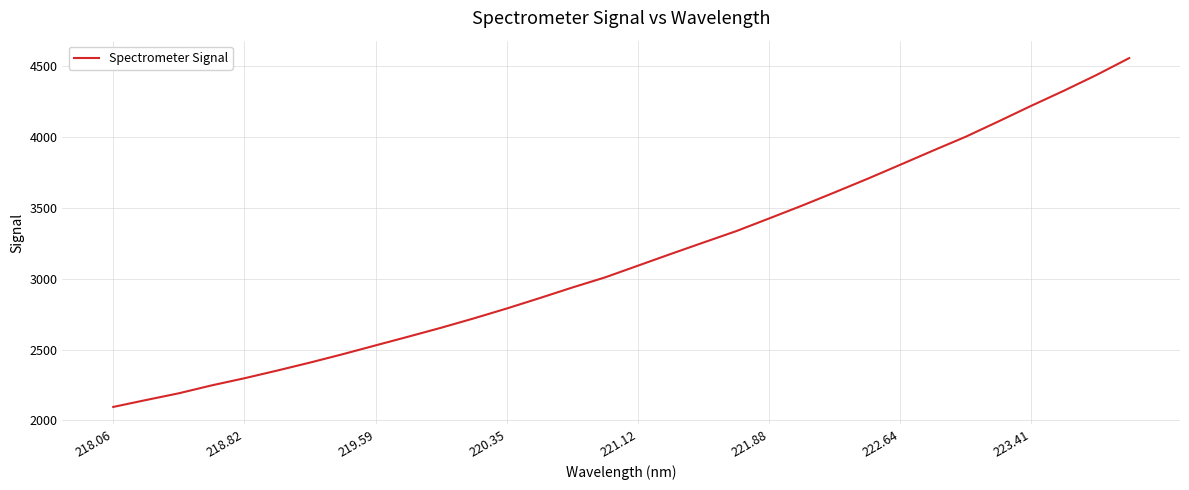

What is the minimum value shown in the chart?

2094.6